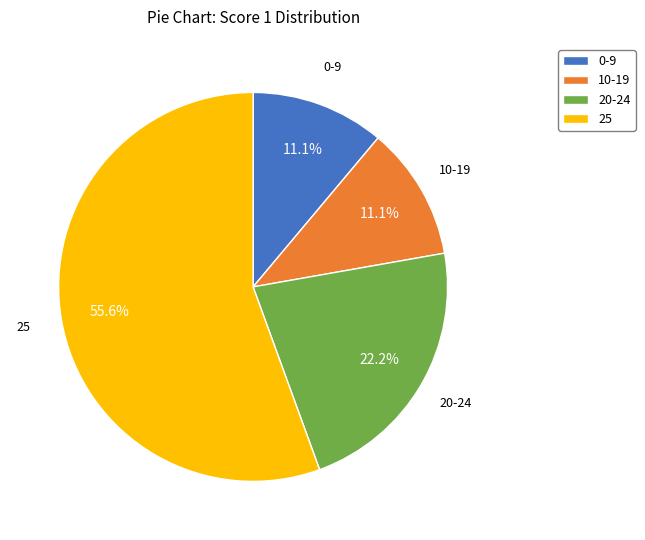

How many segments does this pie chart have?

4